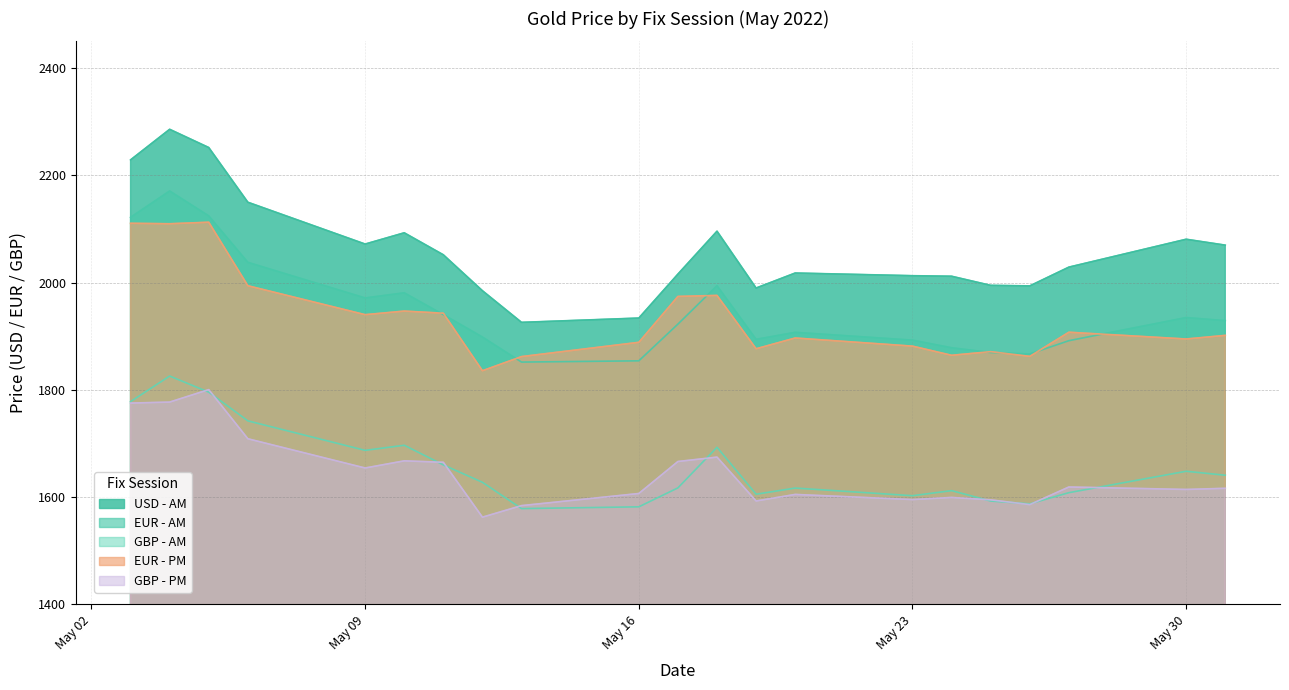

True or false: EUR - PM and GBP - PM intersect in this chart.

False